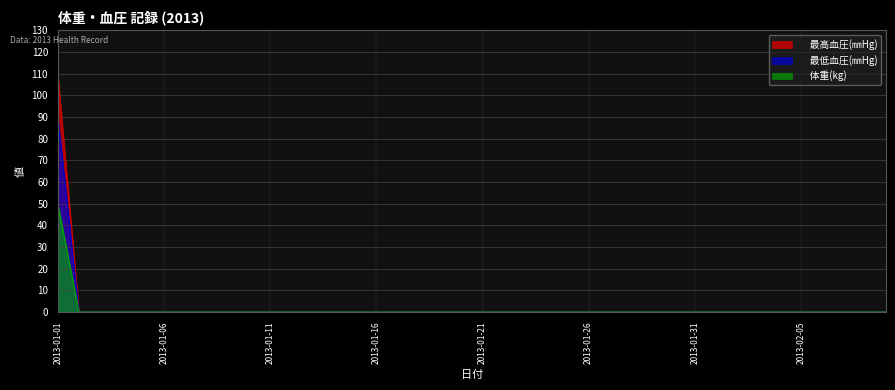

Which series changed the most between 2013-01-19 and 2013-01-31?

　最高血圧(㎜Hg)